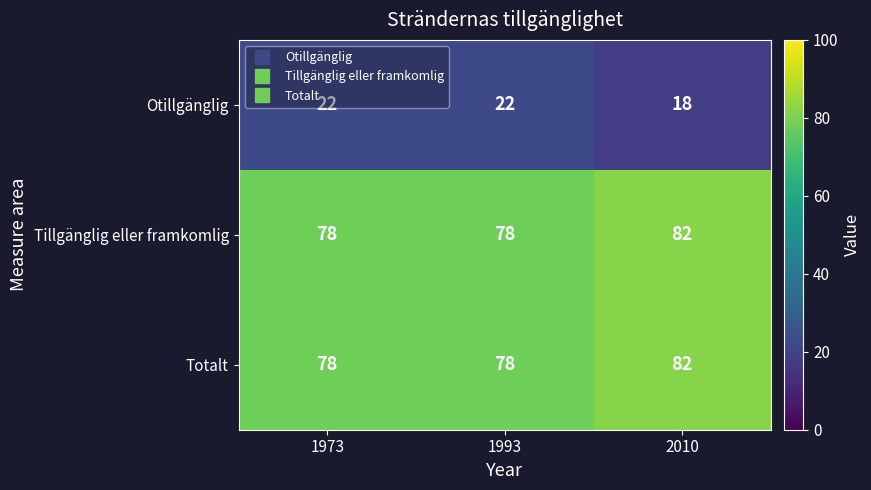

The Totalt series shows 78 at 1993. True or false?

True